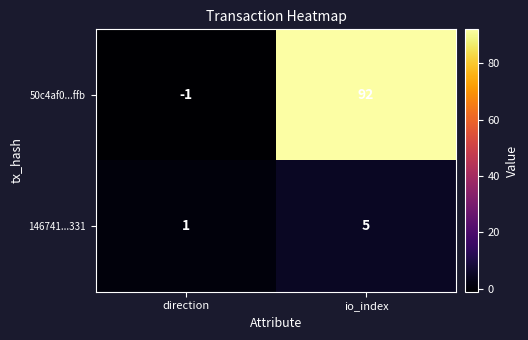

At how many categories does at least one series exceed 45?

1